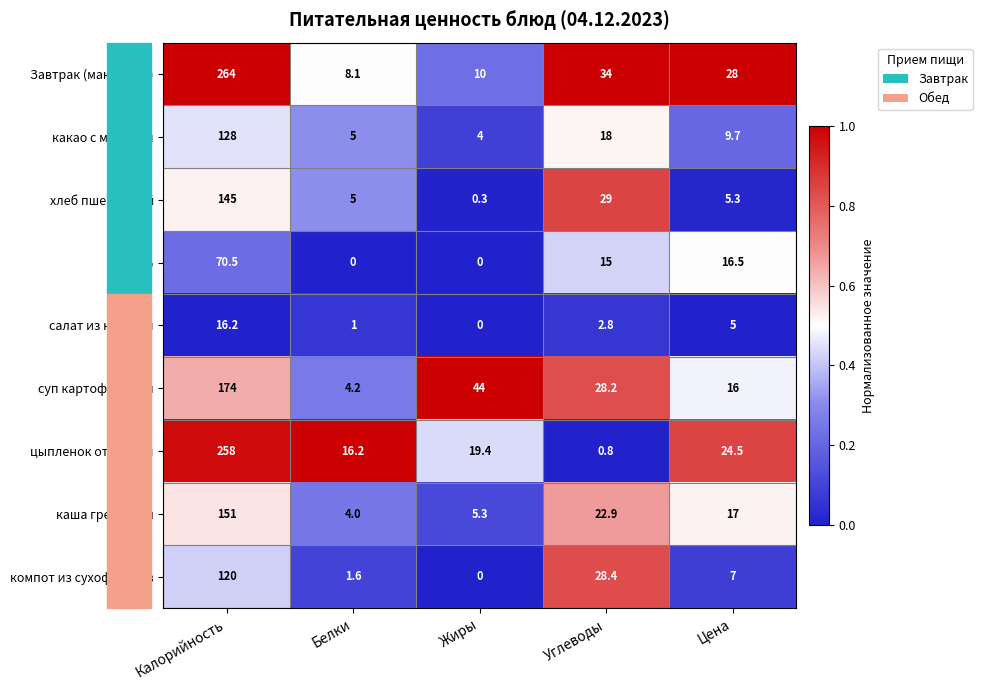

Rank the categories by каша гречневая value from lowest to highest.

Белки, Жиры, Цена, Углеводы, Калорийность